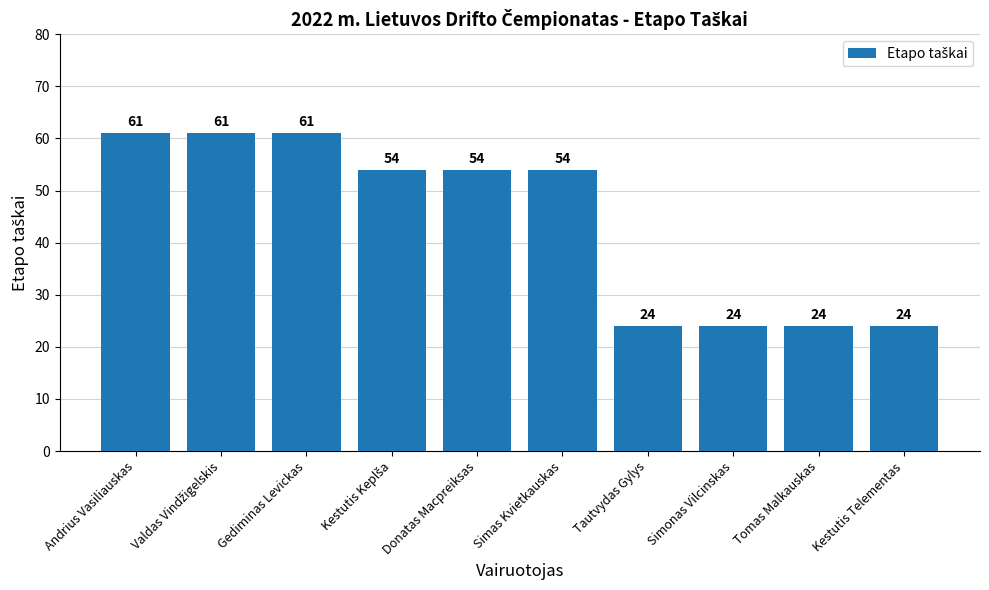

What is the minimum value shown in the chart?

24